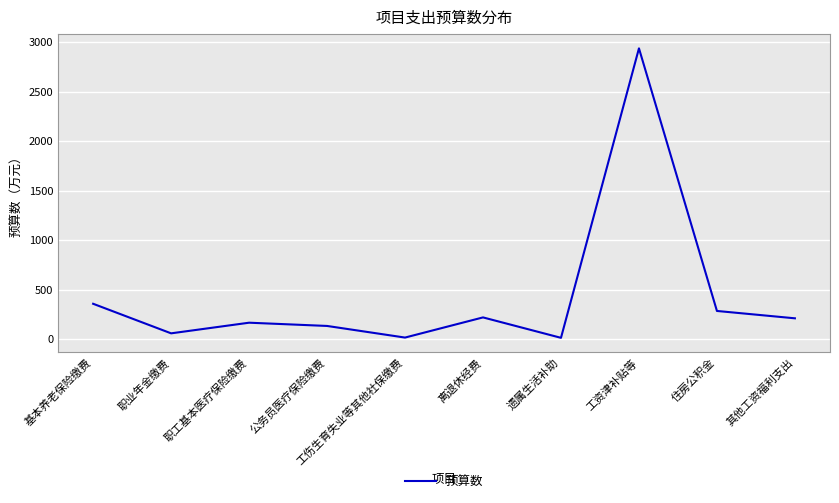

Between 基本养老保险缴费 and 其他工资福利支出, which is larger?

基本养老保险缴费